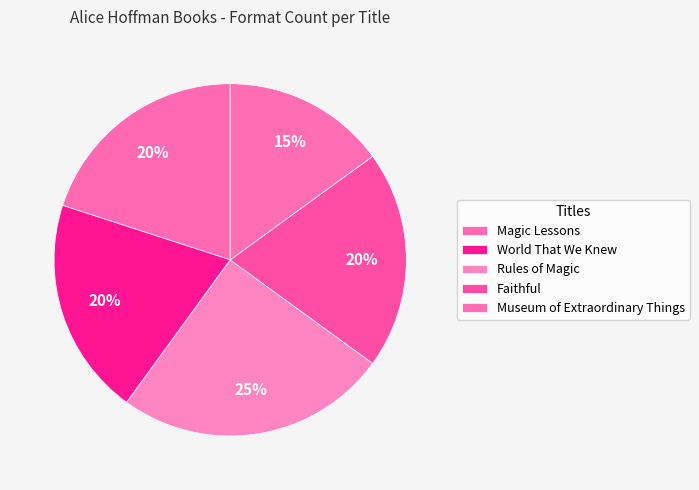

Which category has the biggest portion of the pie?

Rules of Magic